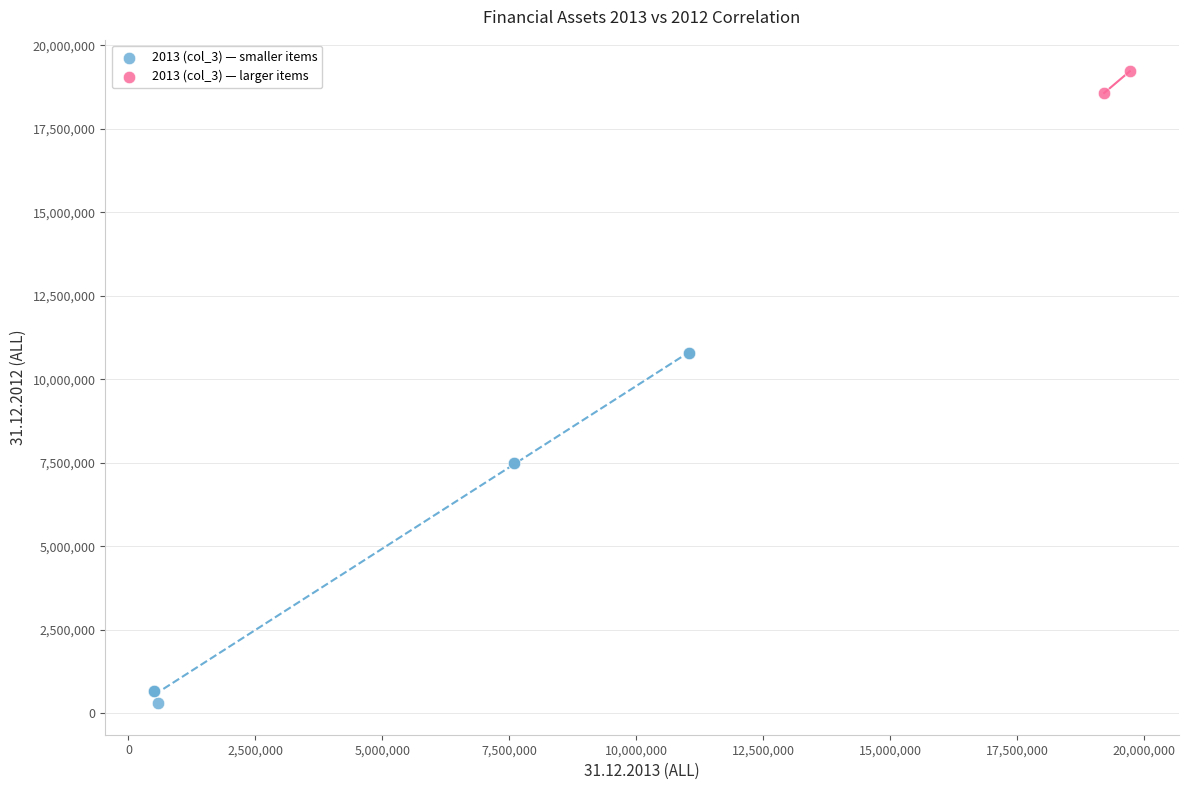

Which series reaches the maximum Y coordinate?

2013 (col_3) — larger items